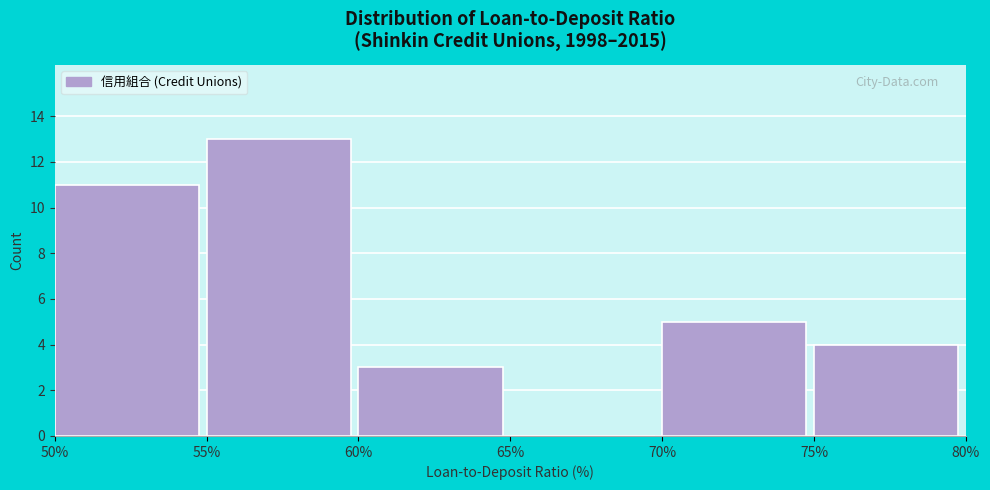

Over which range of the x-axis is the bar tallest?

55% to 60%